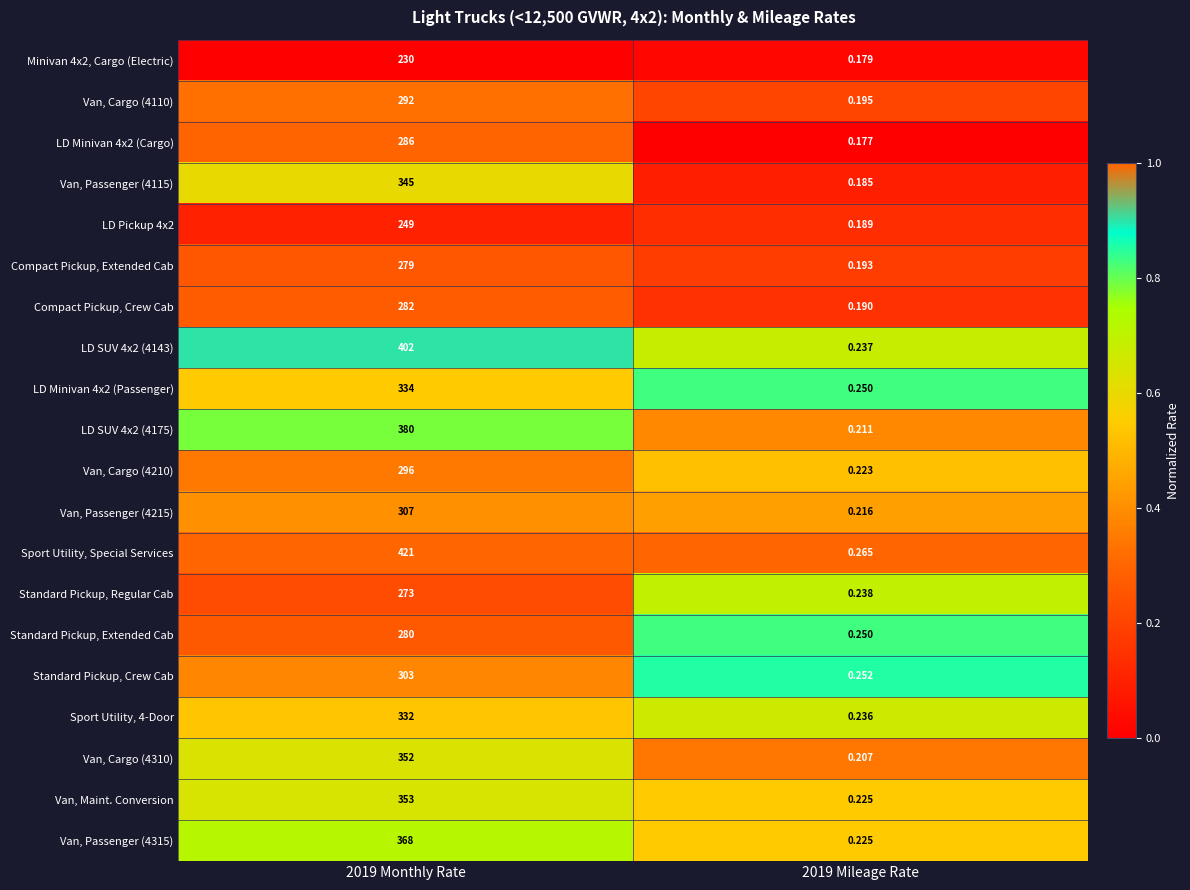

Which series has the largest total across all categories?

Sport Utility, Special Services